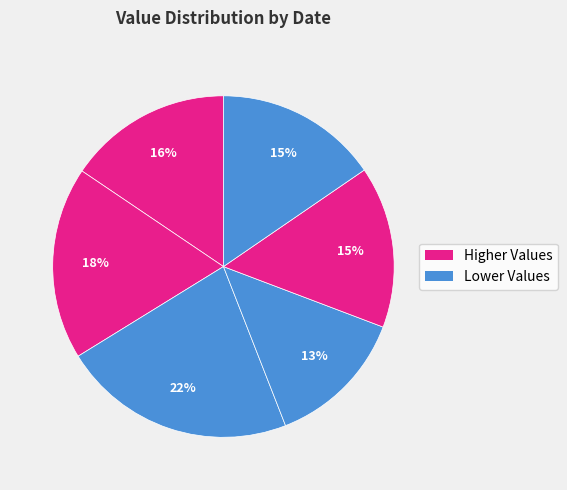

How many slices are in this pie chart?

6